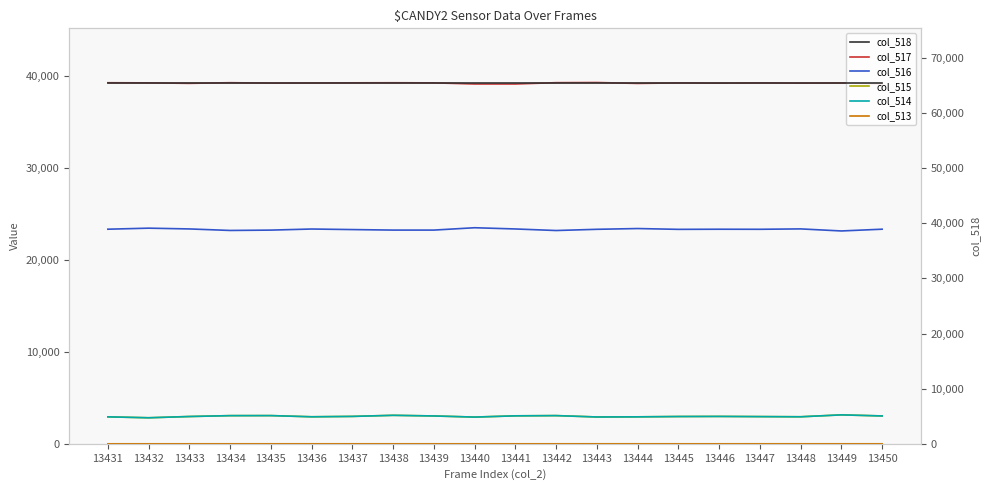

Reading left to right, what are all the values shown in this chart?

col_517: 13431=39266	13432=39253	13433=39200	13434=39270	13435=39228	13436=39238	13437=39257	13438=39265	13439=39253	13440=39131	13441=39130	13442=39274	13443=39290	13444=39192	13445=39246	13446=39221	13447=39247	13448=39224	13449=39241	13450=39167
col_516: 13431=23338	13432=23451	13433=23367	13434=23202	13435=23240	13436=23358	13437=23298	13438=23242	13439=23242	13440=23498	13441=23364	13442=23195	13443=23327	13444=23410	13445=23322	13446=23336	13447=23329	13448=23371	13449=23147	13450=23339
col_515: 13431=2931	13432=2831	13433=2968	13434=3063	13435=3067	13436=2939	13437=2980	13438=3098	13439=3028	13440=2906	13441=3041	13442=3066	13443=2918	13444=2933	13445=2967	13446=2978	13447=2959	13448=2940	13449=3147	13450=3029
col_514: 13431=2931	13432=2831	13433=2968	13434=3062	13435=3067	13436=2938	13437=2979	13438=3097	13439=3028	13440=2906	13441=3041	13442=3066	13443=2916	13444=2932	13445=2967	13446=2978	13447=2957	13448=2939	13449=3146	13450=3029
col_513: 13431=0	13432=0	13433=0	13434=1	13435=0	13436=1	13437=1	13438=1	13439=0	13440=0	13441=0	13442=0	13443=2	13444=1	13445=0	13446=0	13447=2	13448=1	13449=1	13450=0
col_518: 13431=65535	13432=65535	13433=65535	13434=65535	13435=65535	13436=65535	13437=65535	13438=65535	13439=65535	13440=65535	13441=65535	13442=65535	13443=65535	13444=65535	13445=65535	13446=65535	13447=65535	13448=65535	13449=65535	13450=65535